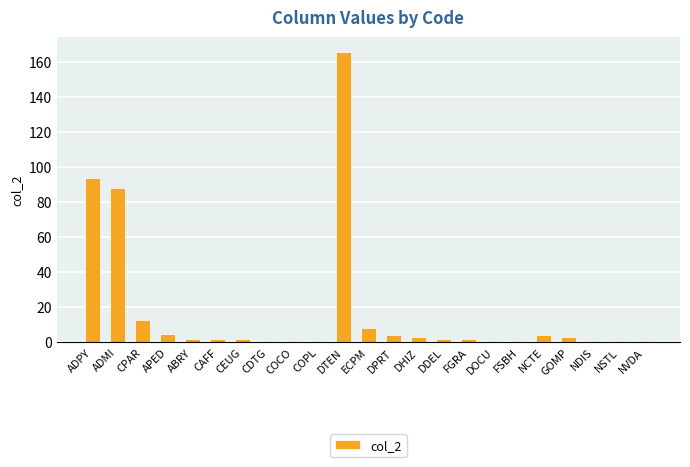

Which has a higher value, NSTL or DTEN?

DTEN